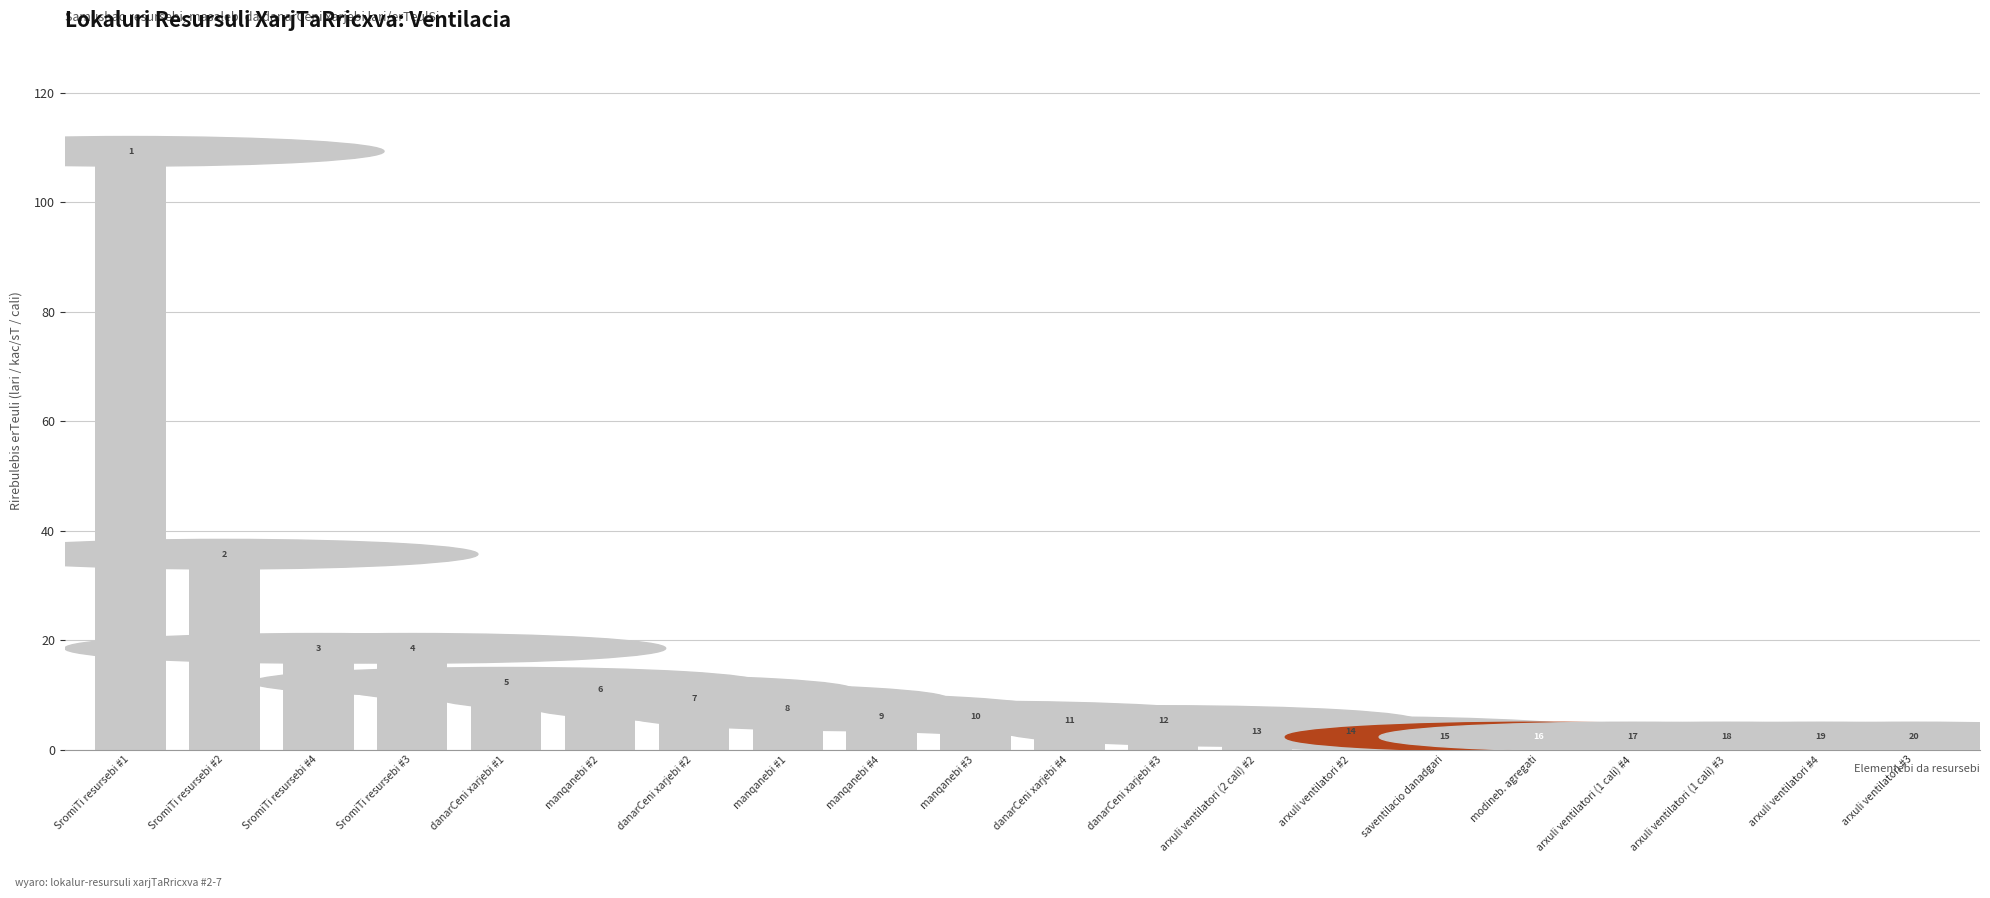

Are the bars horizontal?

No